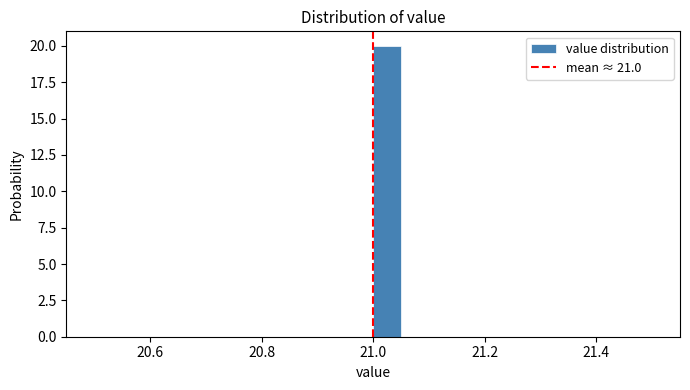

Around what value on the x-axis is the tallest bar? Give the approximate position of its centre, as read against the axis.

21.02